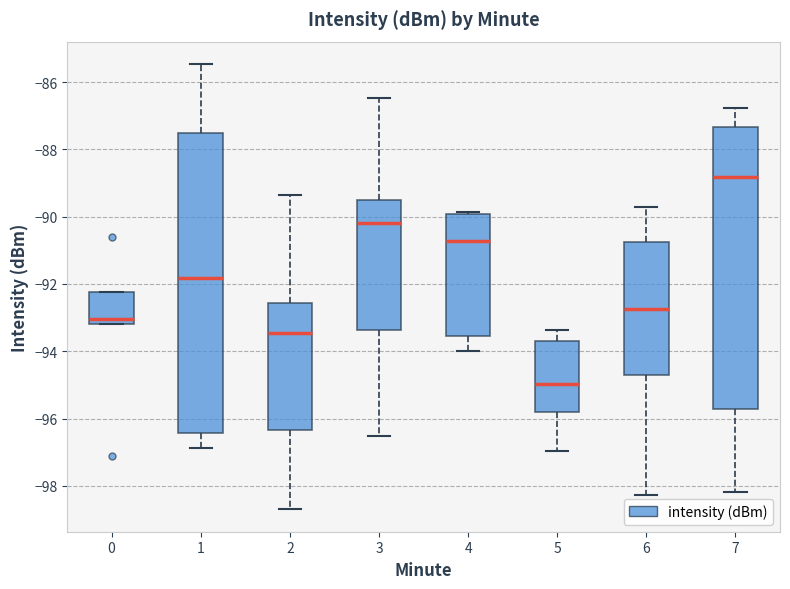

Comparing the boxes themselves (not the whiskers), which one is the tallest?

1